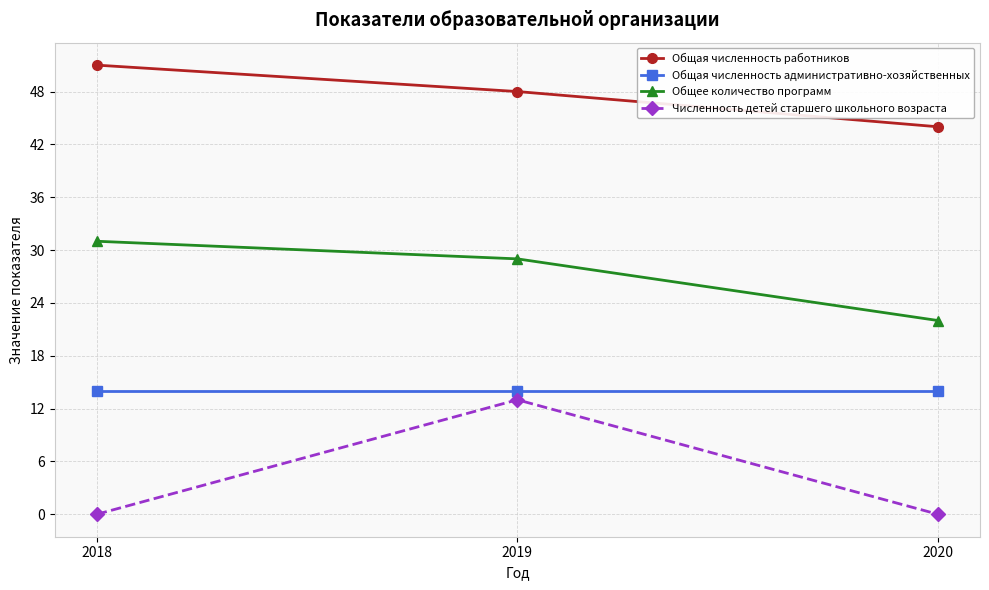

The value of Общая численность работников at 2018 is 51. True or false?

True